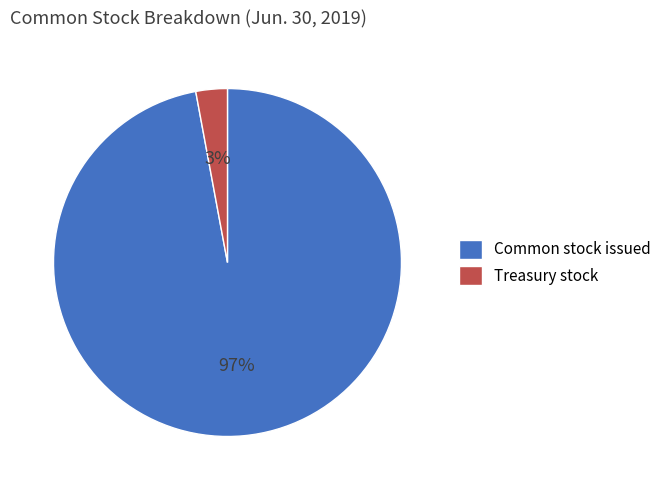

How many segments does this pie chart have?

2